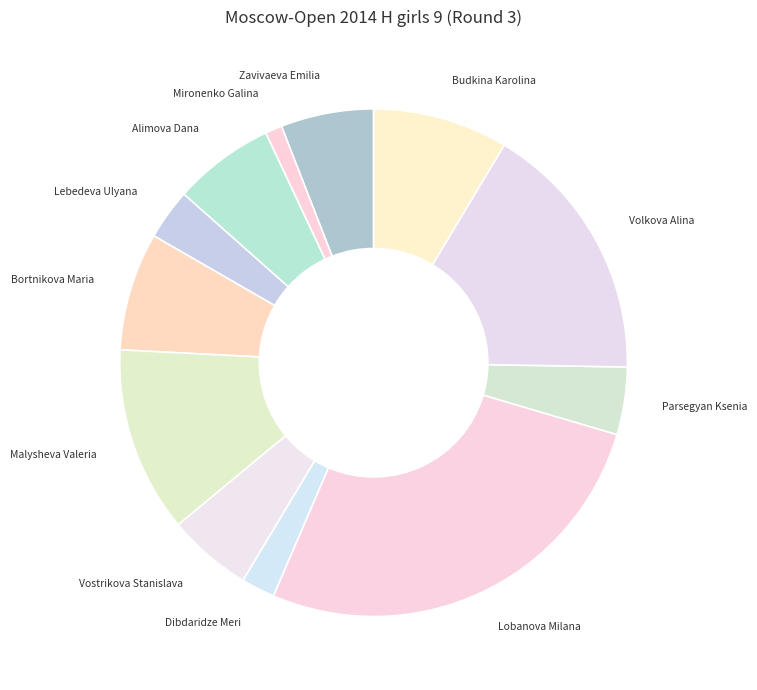

Which category has the biggest portion of the pie?

Lobanova Milana